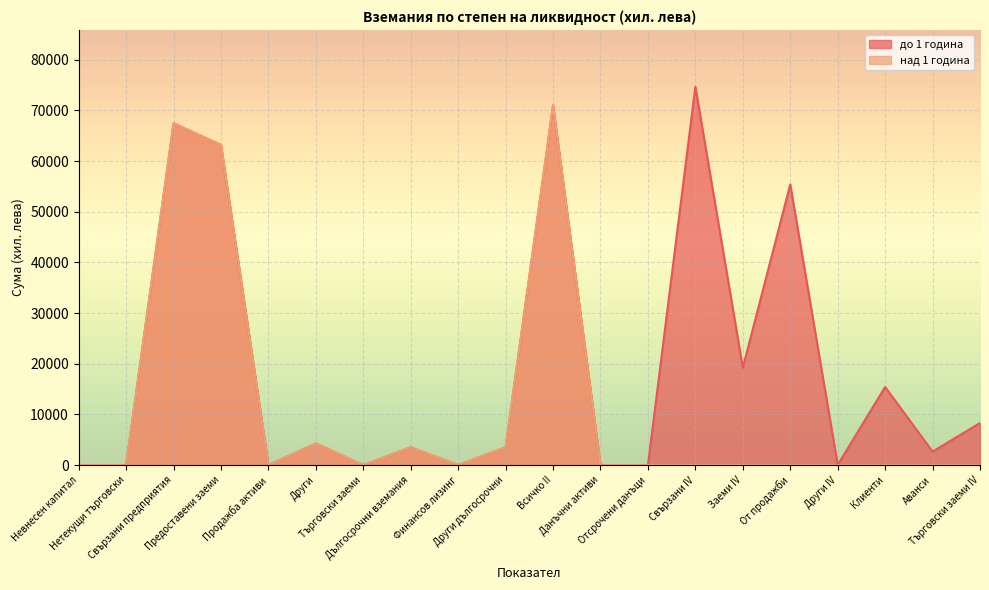

The над 1 година series shows -47327 at Други IV. True or false?

False